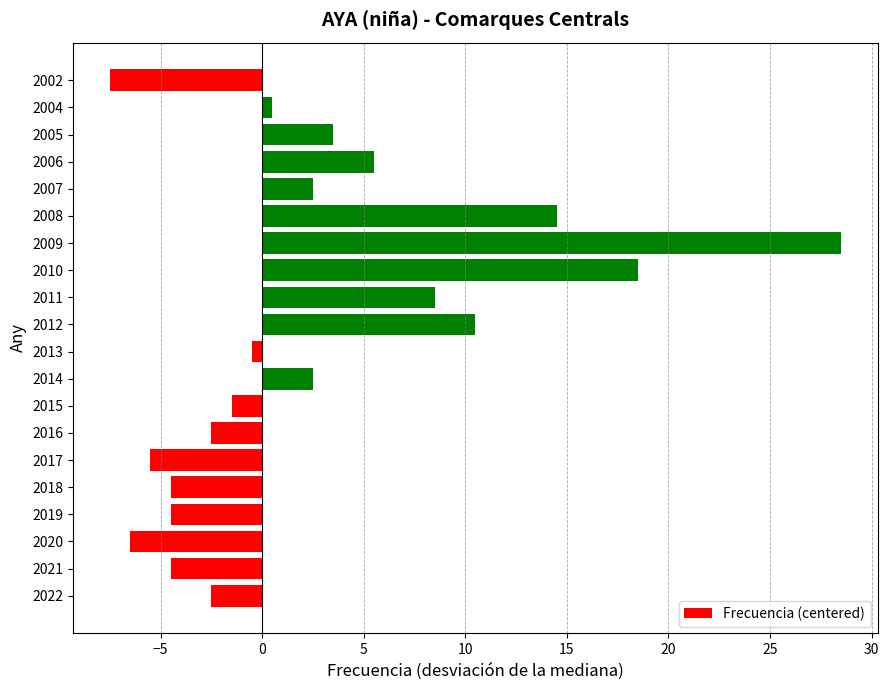

How many values are below zero?

10